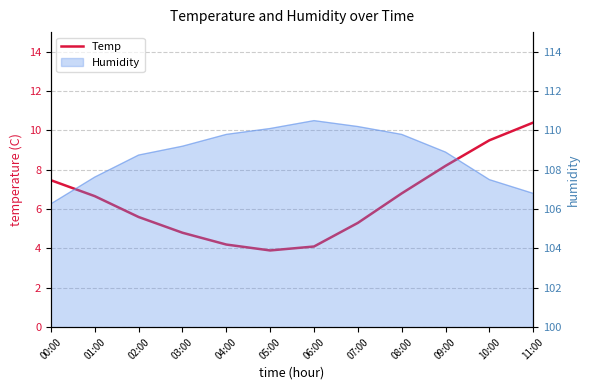

How many lines are shown in the chart?

1